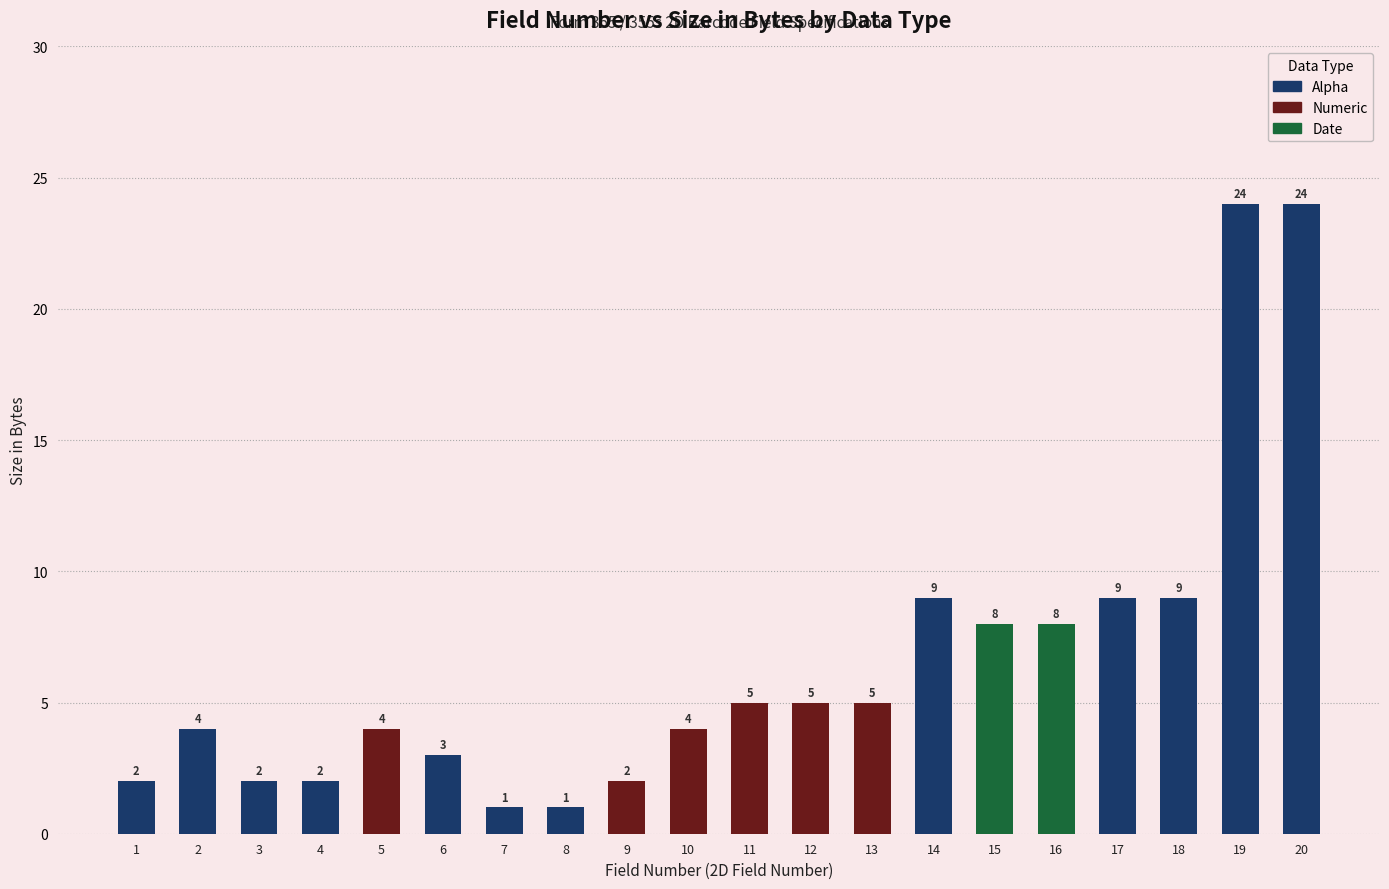

Rank the series at 5 from highest to lowest value.

Numeric, Alpha, Date